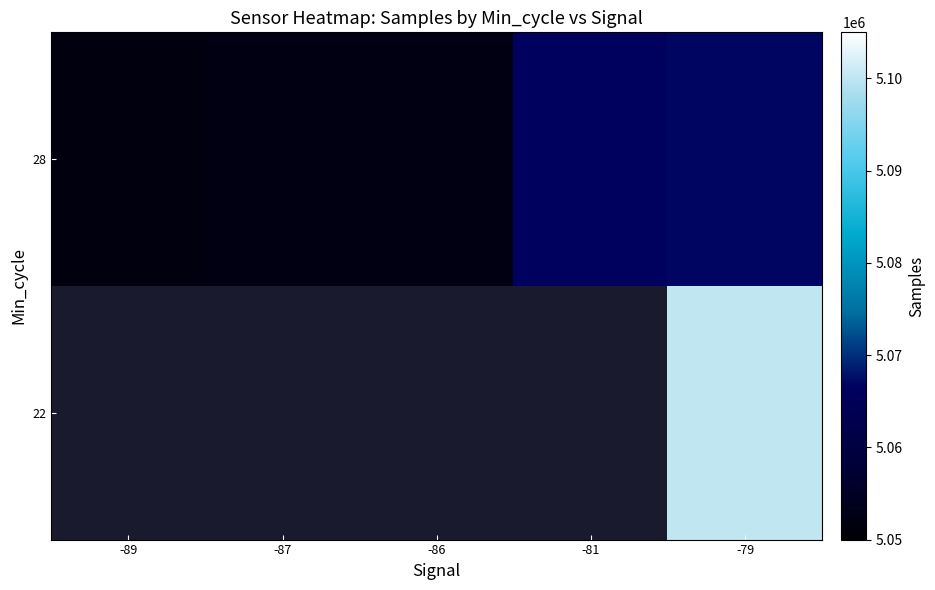

Which series has the widest spread of values?

28